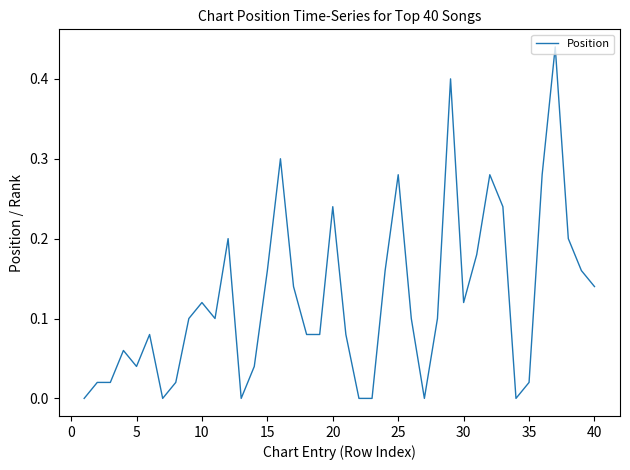

Is this an area chart (filled region under the line)?

No